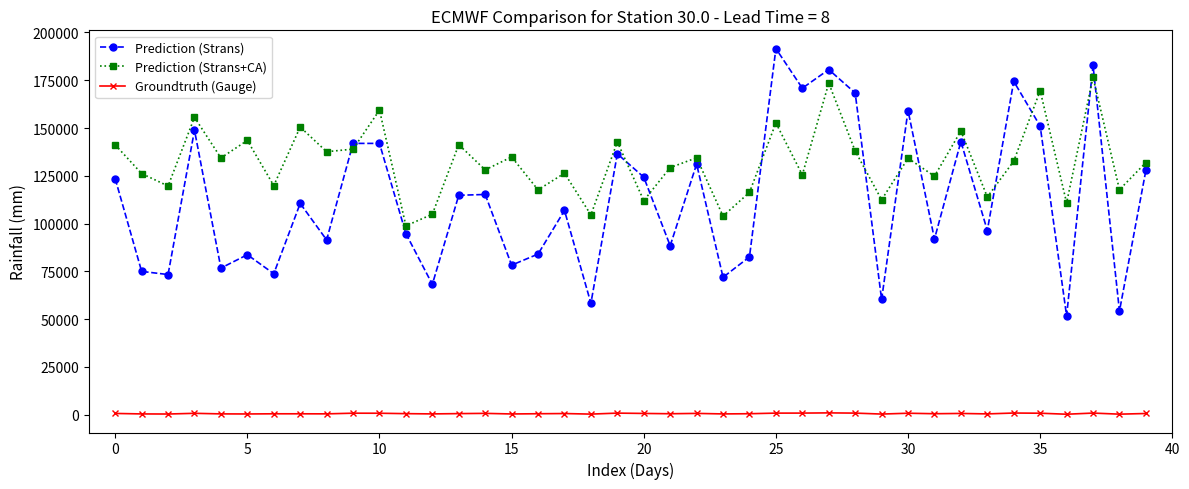

Count the number of categories in the chart.

40